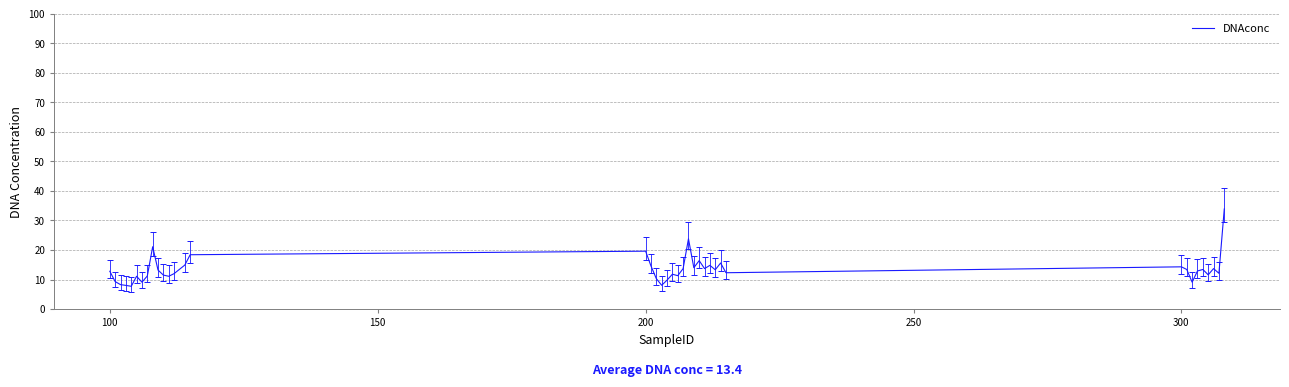

What is the difference between the maximum and minimum values?

26.2